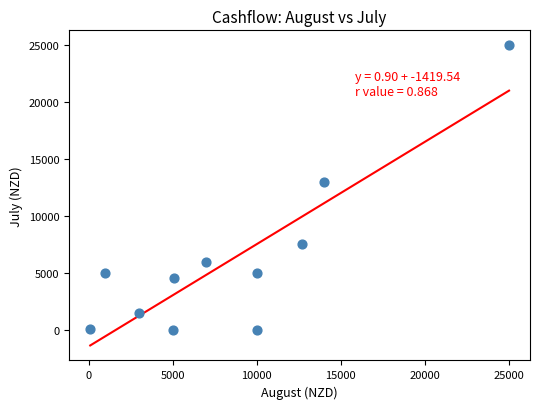

What Y value in the scatter plot is closest to 12500?

13000